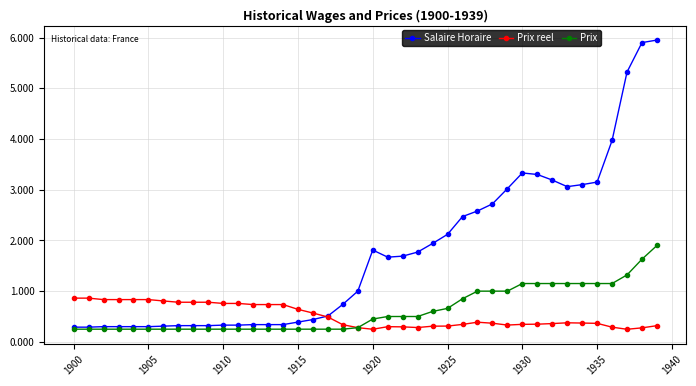

Rank the series by their maximum value, from lowest to highest.

Prix reel, Prix, Salaire Horaire